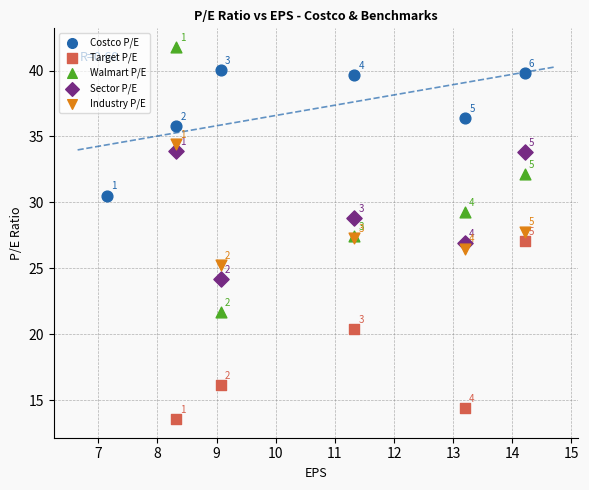

Which series contains the lowest Y value?

Target P/E